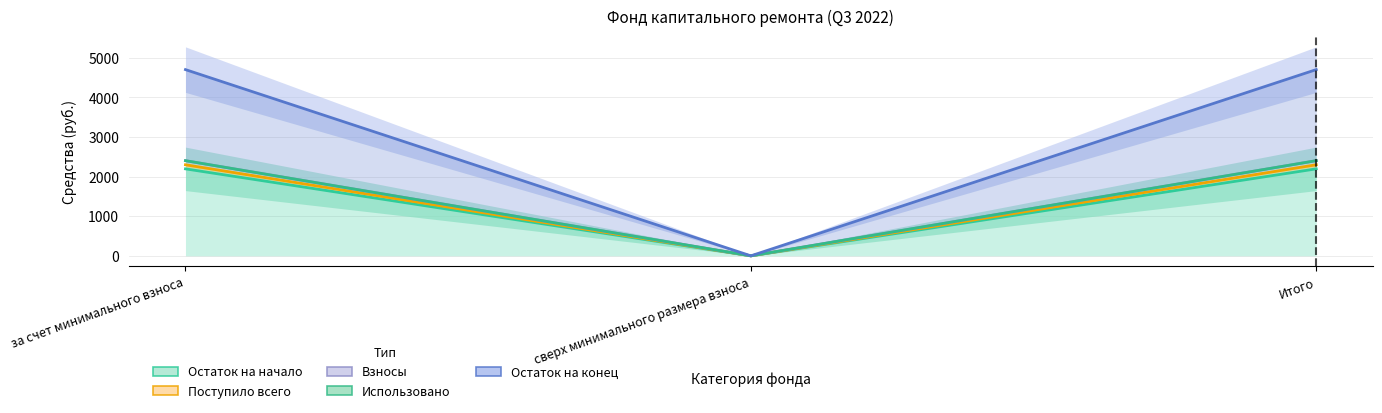

What position from the left is за счет минимального взноса?

1